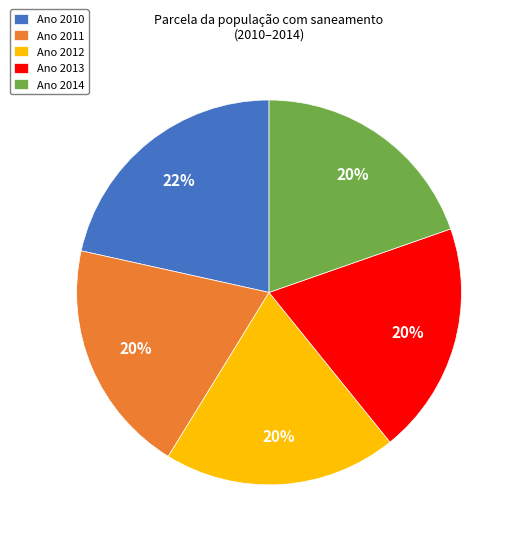

Does Ano 2011 represent more than half of the total?

No